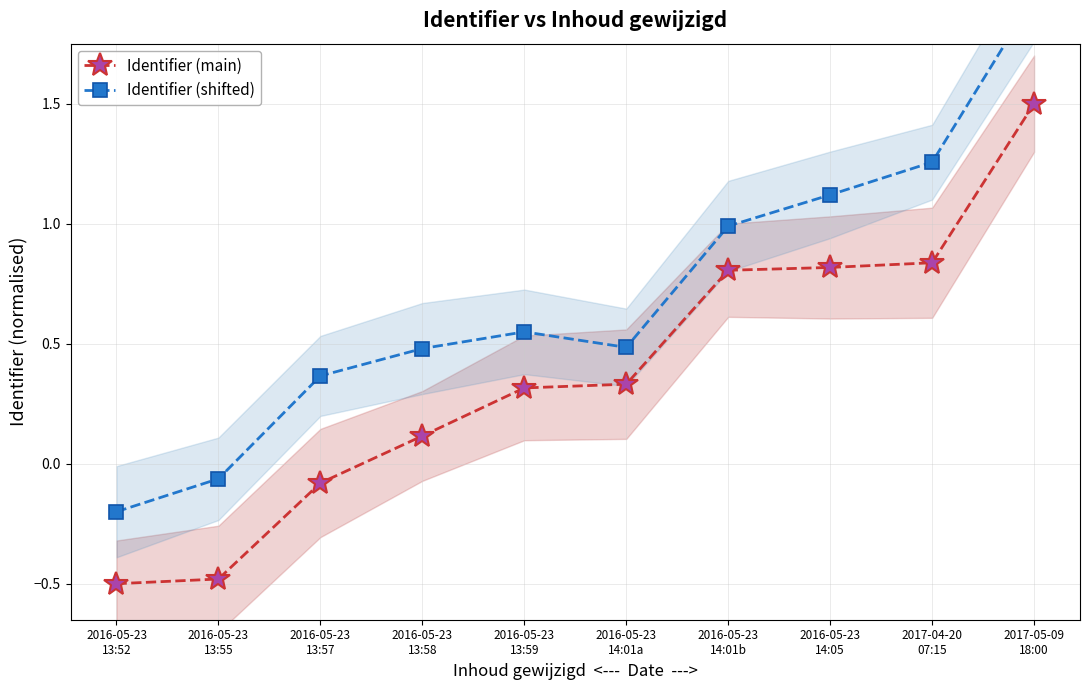

The Identifier (shifted) series shows -0.2 at 2016-05-23
13:52. True or false?

True